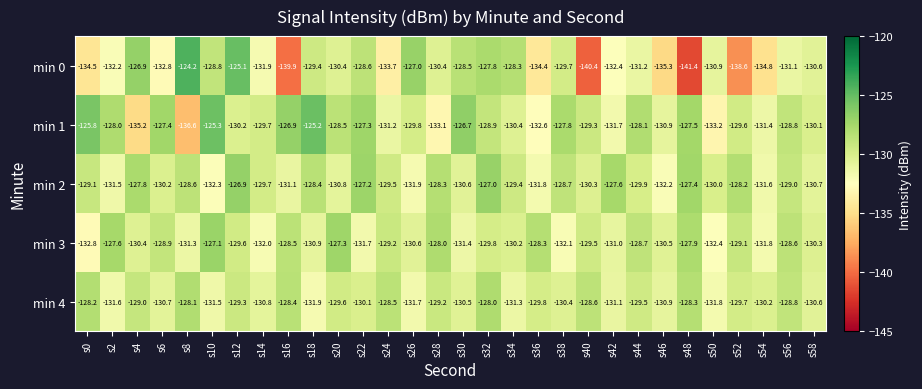

What is the total value across all series at s56?

-646.3